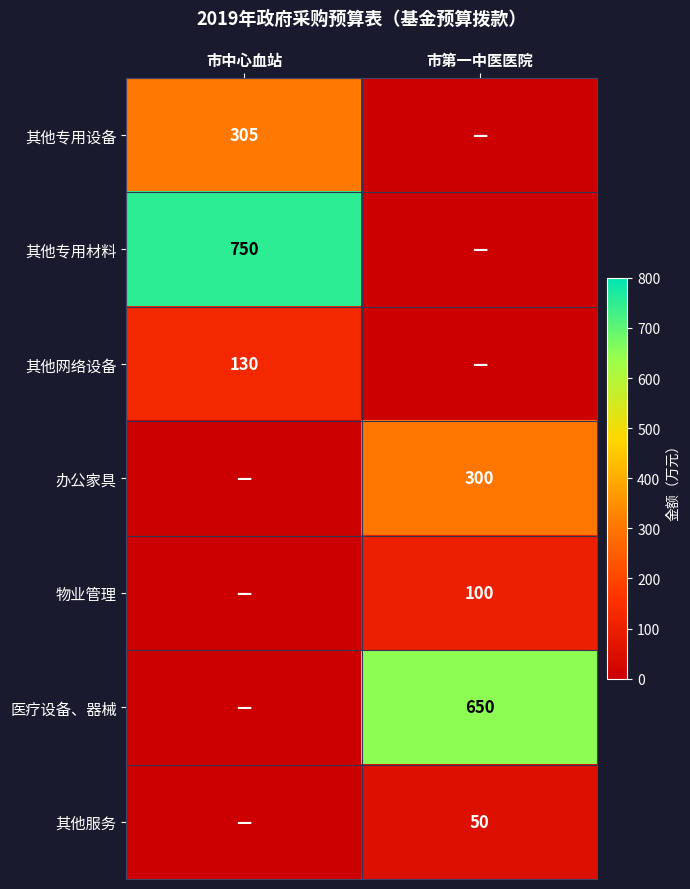

The value of 其他专用设备 at 市中心血站 is 305. True or false?

True